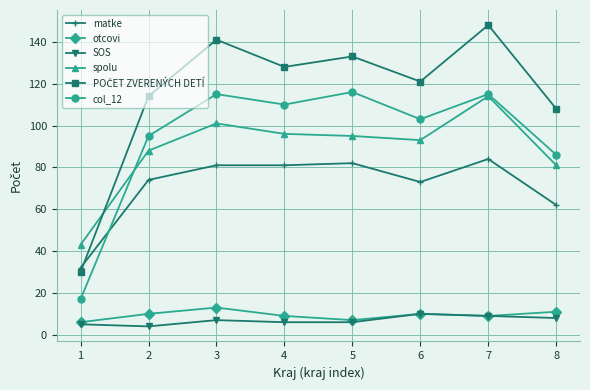

Read the col_12 value at 5.

116